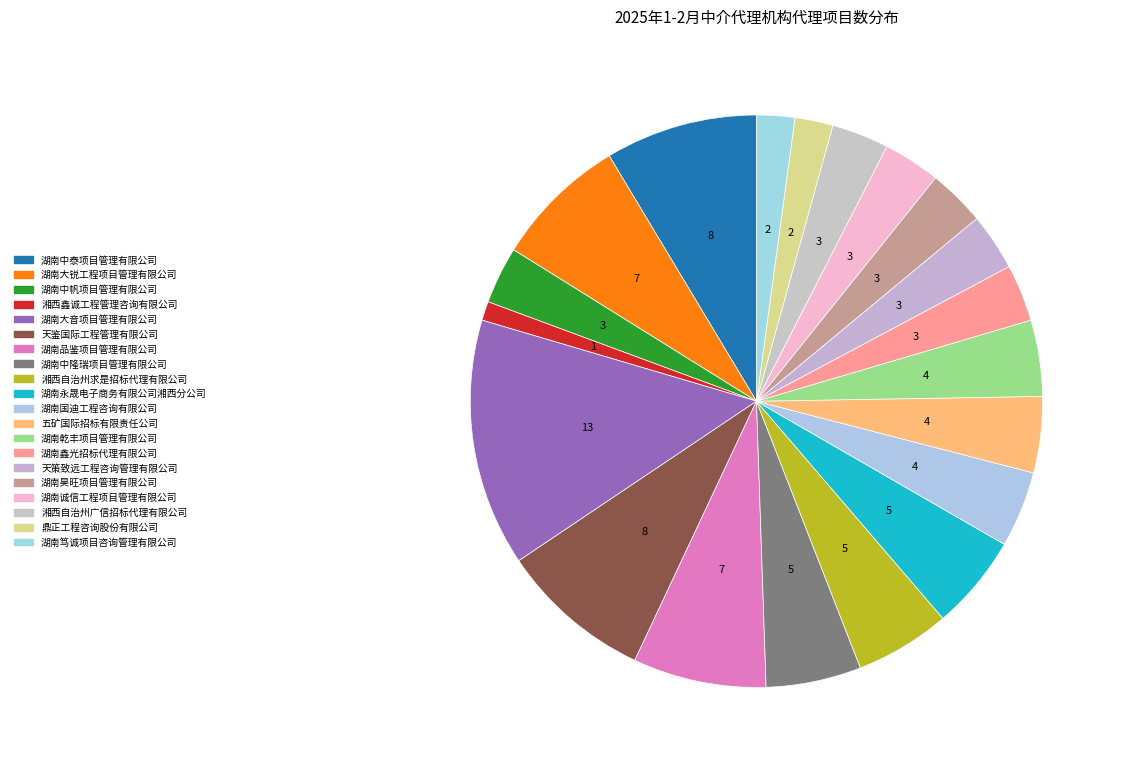

How many segments does this pie chart have?

20